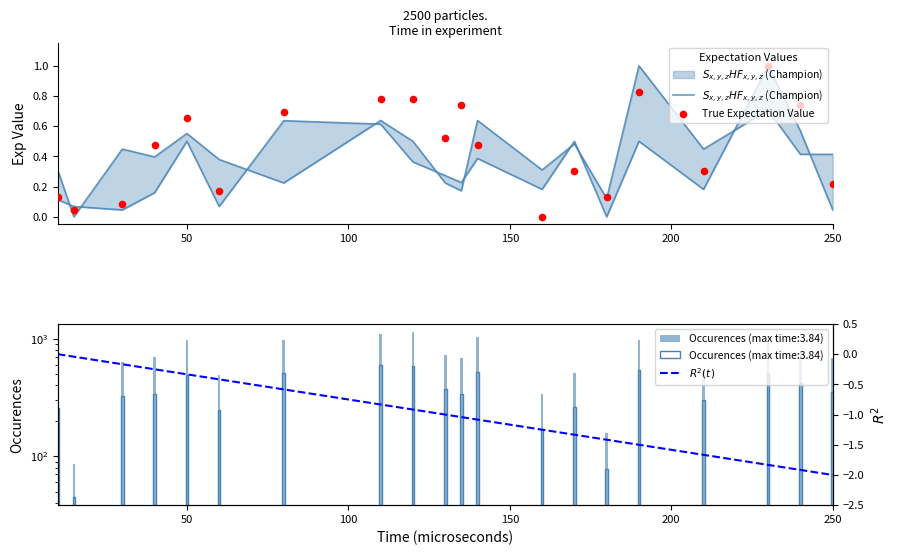

Which series has the largest total across all categories?

True Expectation Value